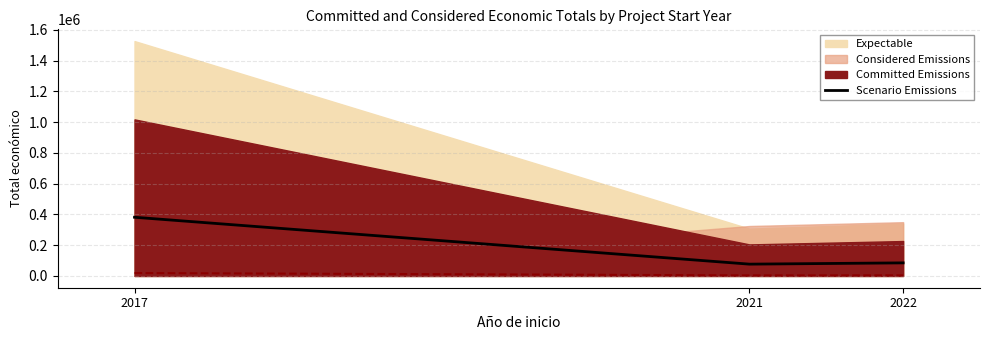

Reading left to right, list all the values displayed in this chart.

2017=381942.5	2021=76978.8	2022=85217.8